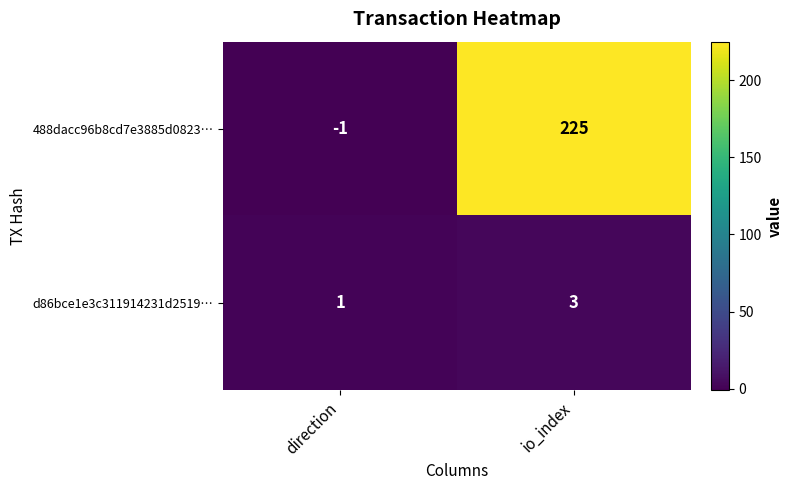

At which label does 488dacc96b8cd7e3885d0823… reach its minimum?

direction